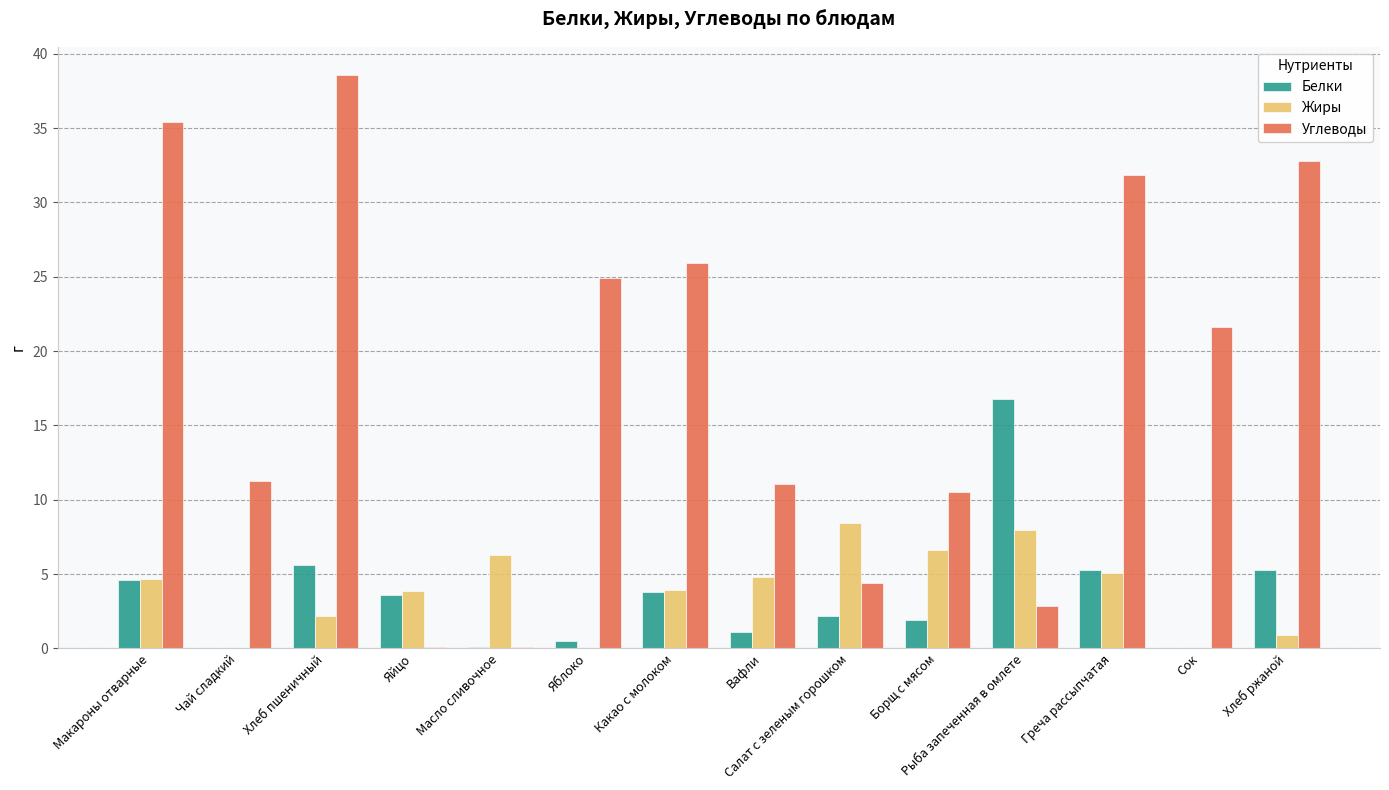

Which series has the widest spread of values?

Углеводы